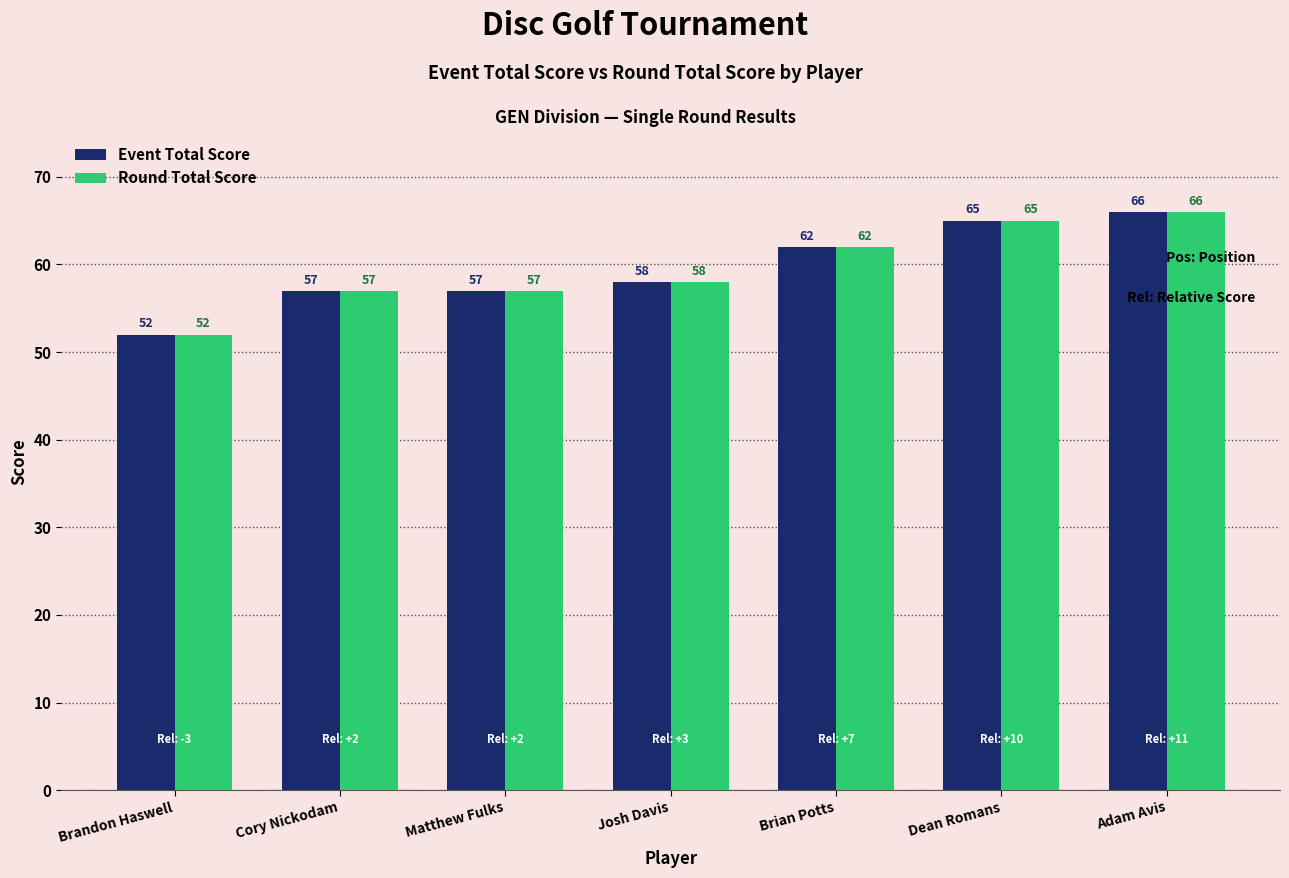

Reading right to left, extract all data points from this chart.

Event Total Score: Adam Avis=66	Dean Romans=65	Brian Potts=62	Josh Davis=58	Matthew Fulks=57	Cory Nickodam=57	Brandon Haswell=52
Round Total Score: Adam Avis=66	Dean Romans=65	Brian Potts=62	Josh Davis=58	Matthew Fulks=57	Cory Nickodam=57	Brandon Haswell=52